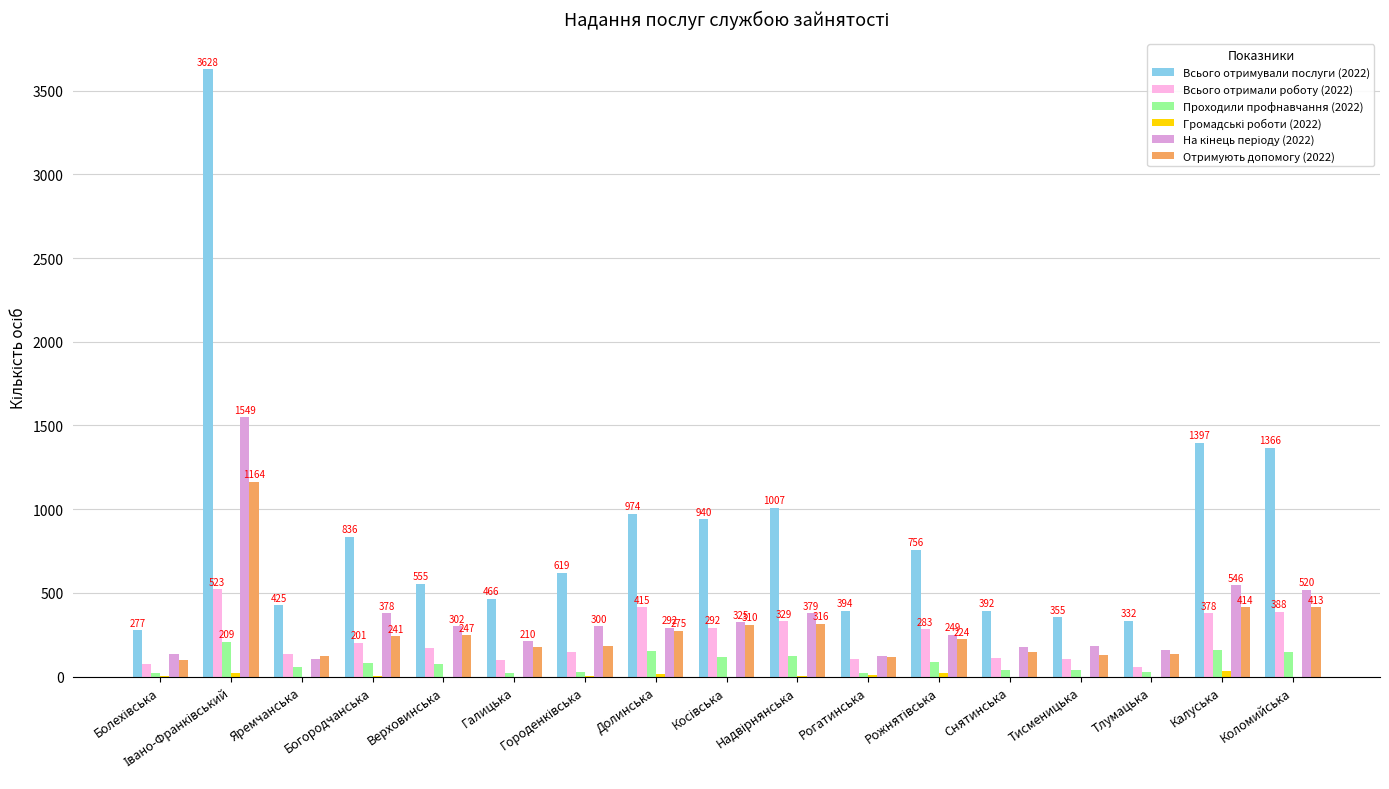

How many categories are shown in the chart?

17